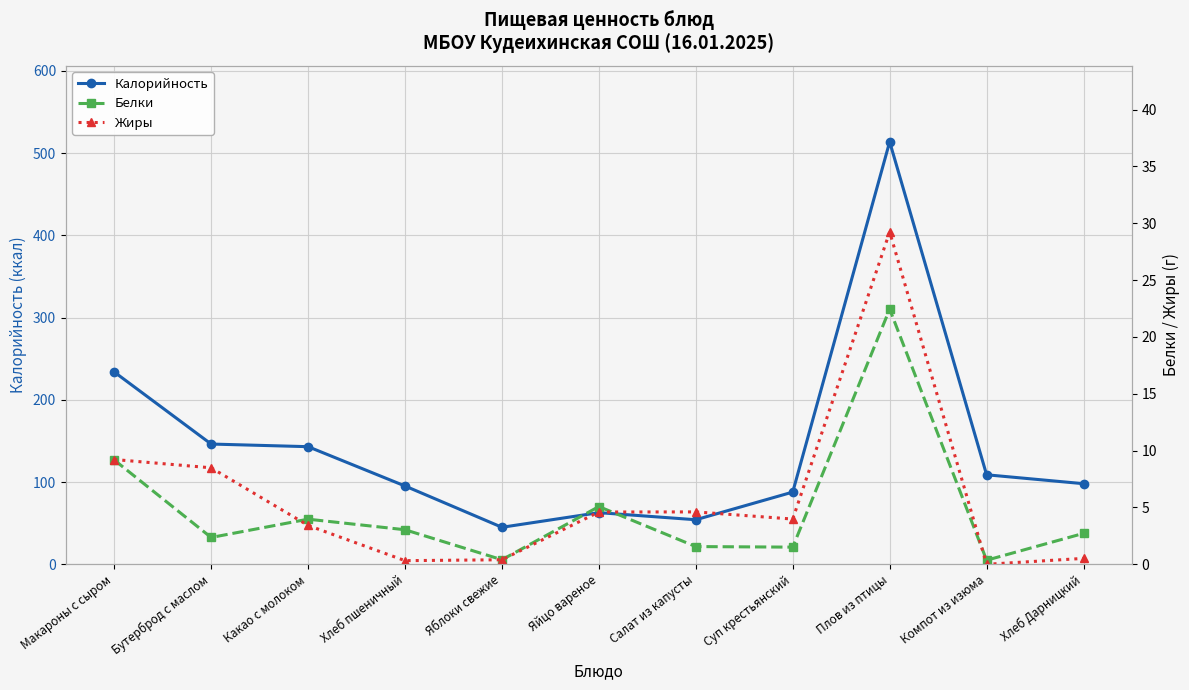

How many values in the Калорийность series are below 98?

5